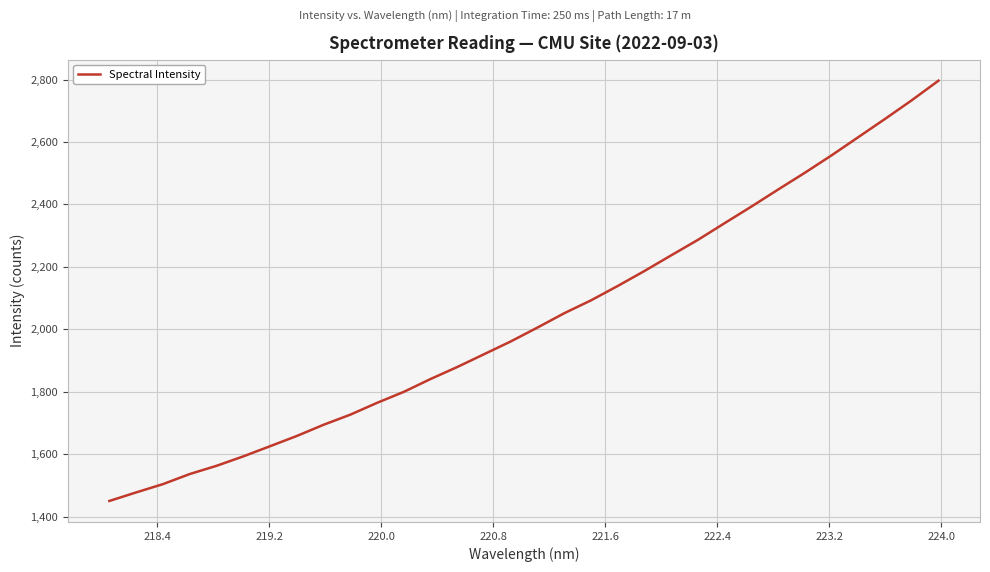

What is the smallest value displayed?

1450.4